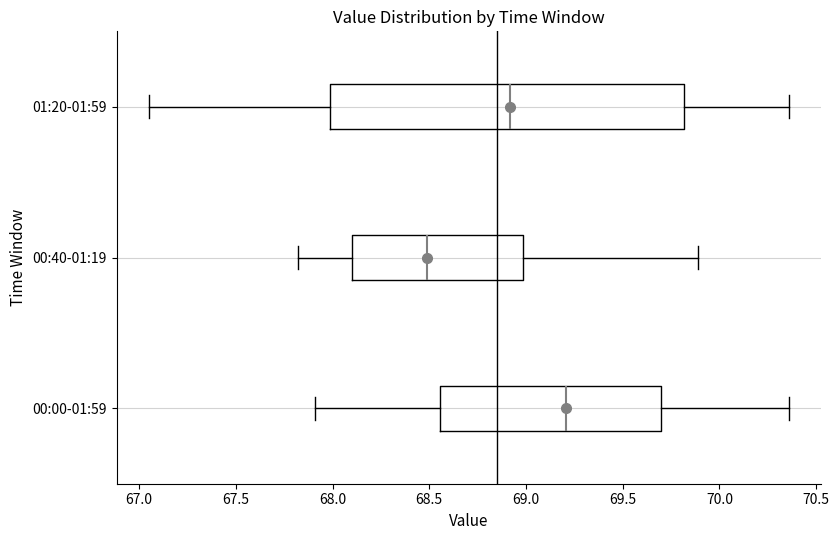

Reading bottom to top, transcribe this box plot: for each box, give where its median line is, the range the box spans, and where its two whiskers end, as read against the x-axis. The values are not printed on the chart, so give them approximately, as read against the axis.

00:00-01:59: median 69.20, box 68.55 to 69.70, whiskers 67.90 to 70.35
00:40-01:19: median 68.50, box 68.10 to 69.00, whiskers 67.80 to 69.90
01:20-01:59: median 68.90, box 68.00 to 69.80, whiskers 67.05 to 70.35